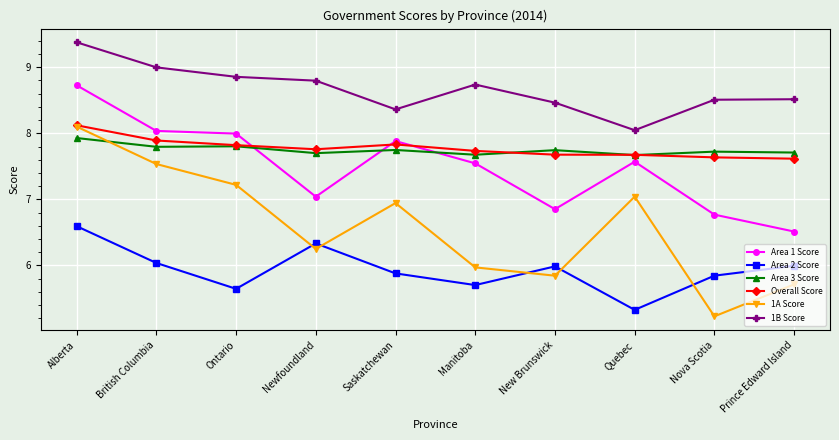

At which category does Area 1 Score reach its first local valley?

Newfoundland